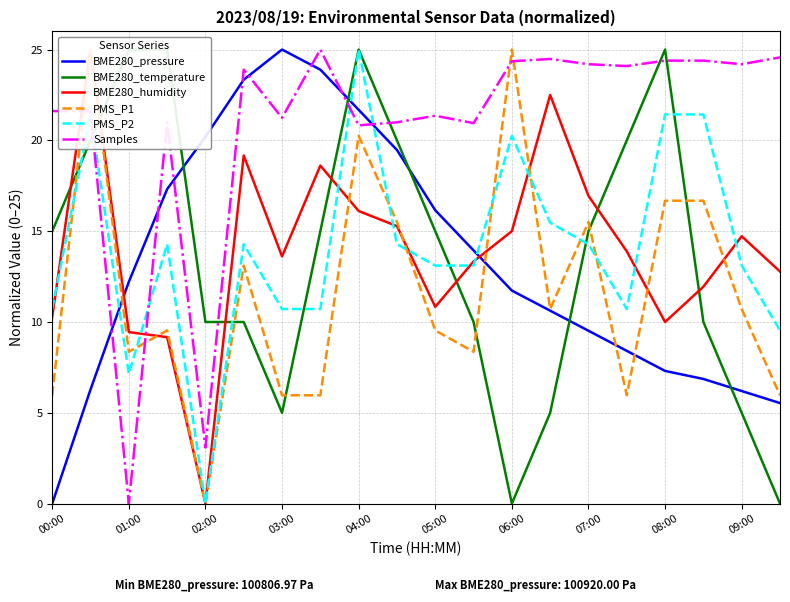

The value of Samples at 03:00 is 21.2. True or false?

True